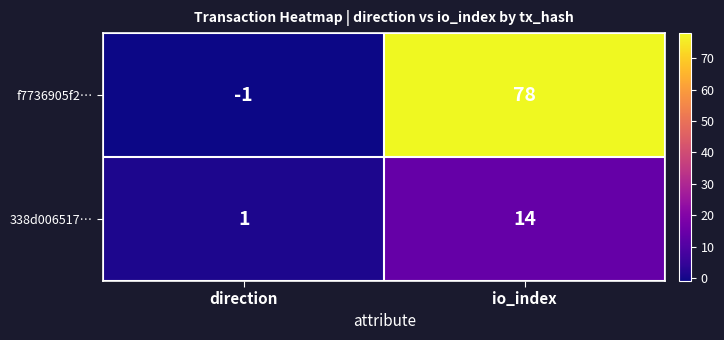

At which label does 338d006517… reach its minimum?

direction